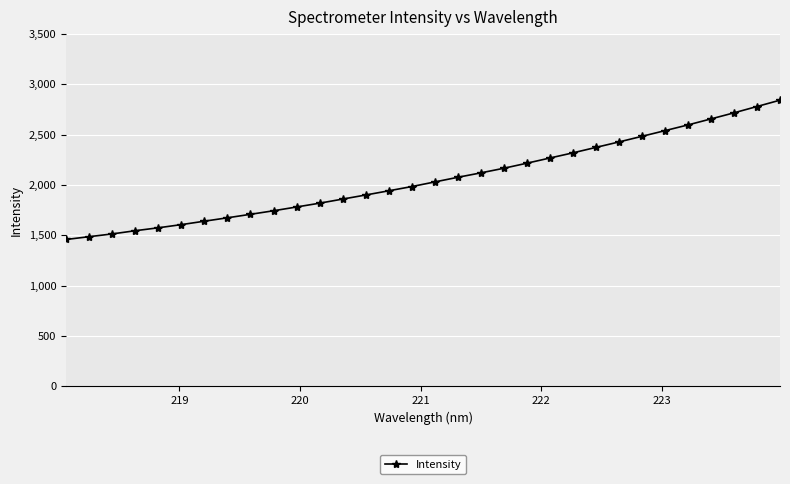

What is the greatest value displayed?

2842.6